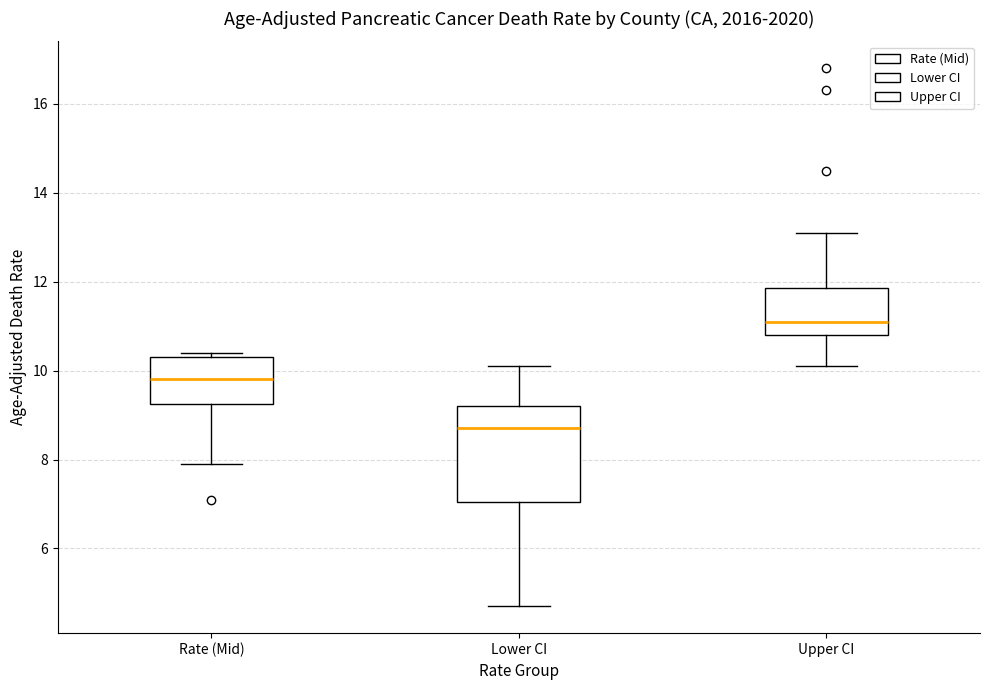

Reading left to right, transcribe this box plot: for each box, give where its median line is, the range the box spans, and where its two whiskers end, as read against the y-axis. The values are not printed on the chart, so give them approximately, as read against the axis.

Rate (Mid): median 9.8, box 9.2 to 10.4, whiskers 8.0 to 10.4 (just above the box's upper edge)
Lower CI: median 8.8, box 7.0 to 9.2, whiskers 4.8 to 10.2
Upper CI: median 11.2, box 10.8 to 11.8, whiskers 10.2 to 13.2